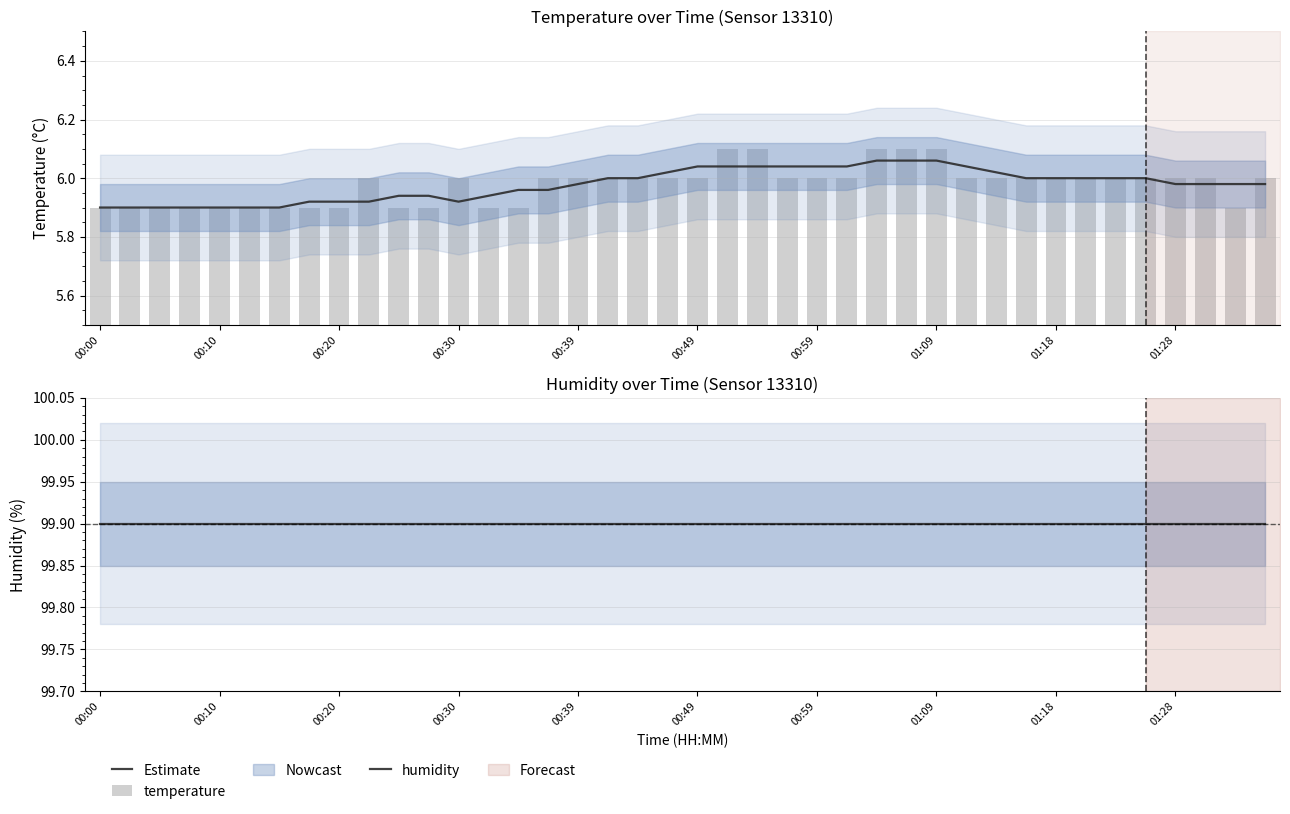

Which label corresponds to the largest value in the chart?

00:00